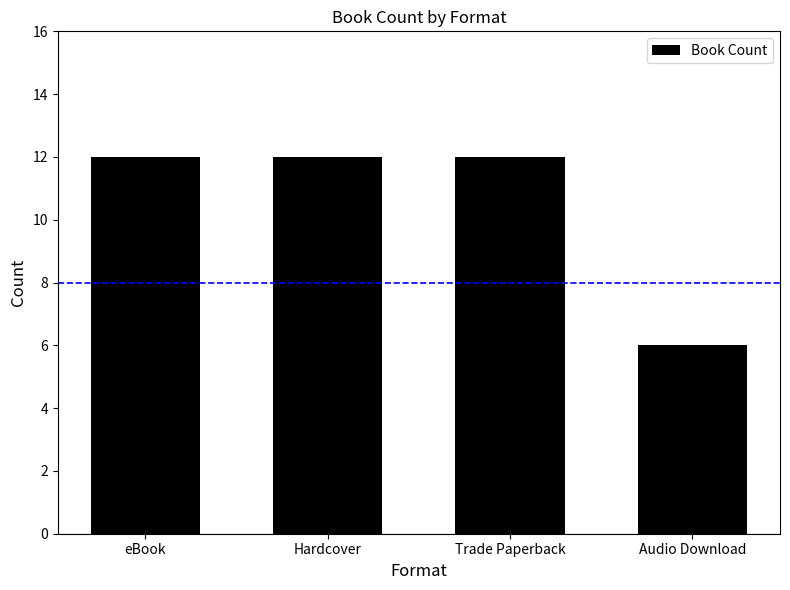

What is the smallest value displayed?

6